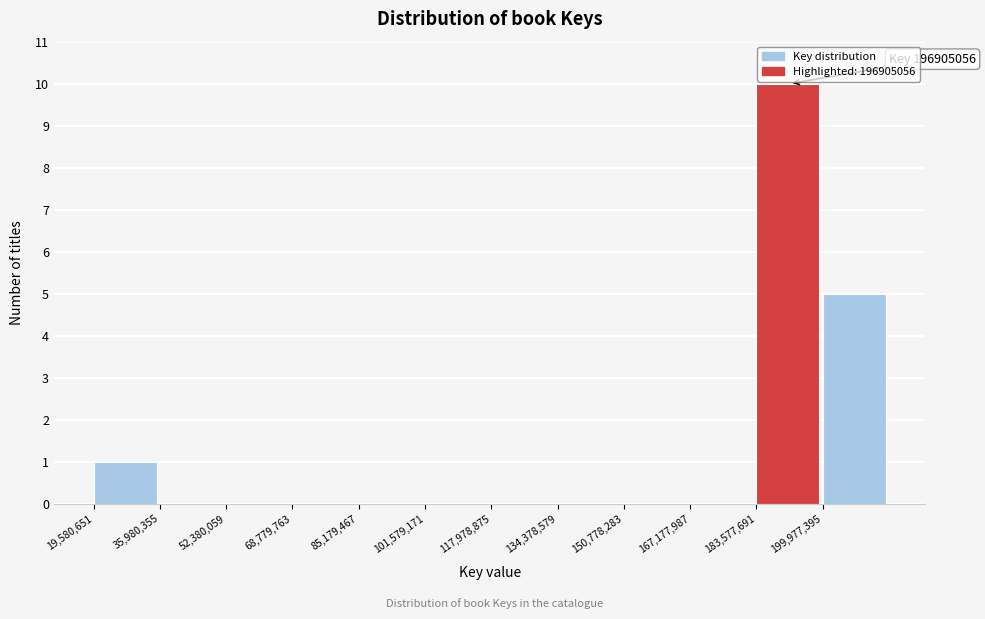

Over which range of the x-axis is the bar tallest?

184000000 to 200000000